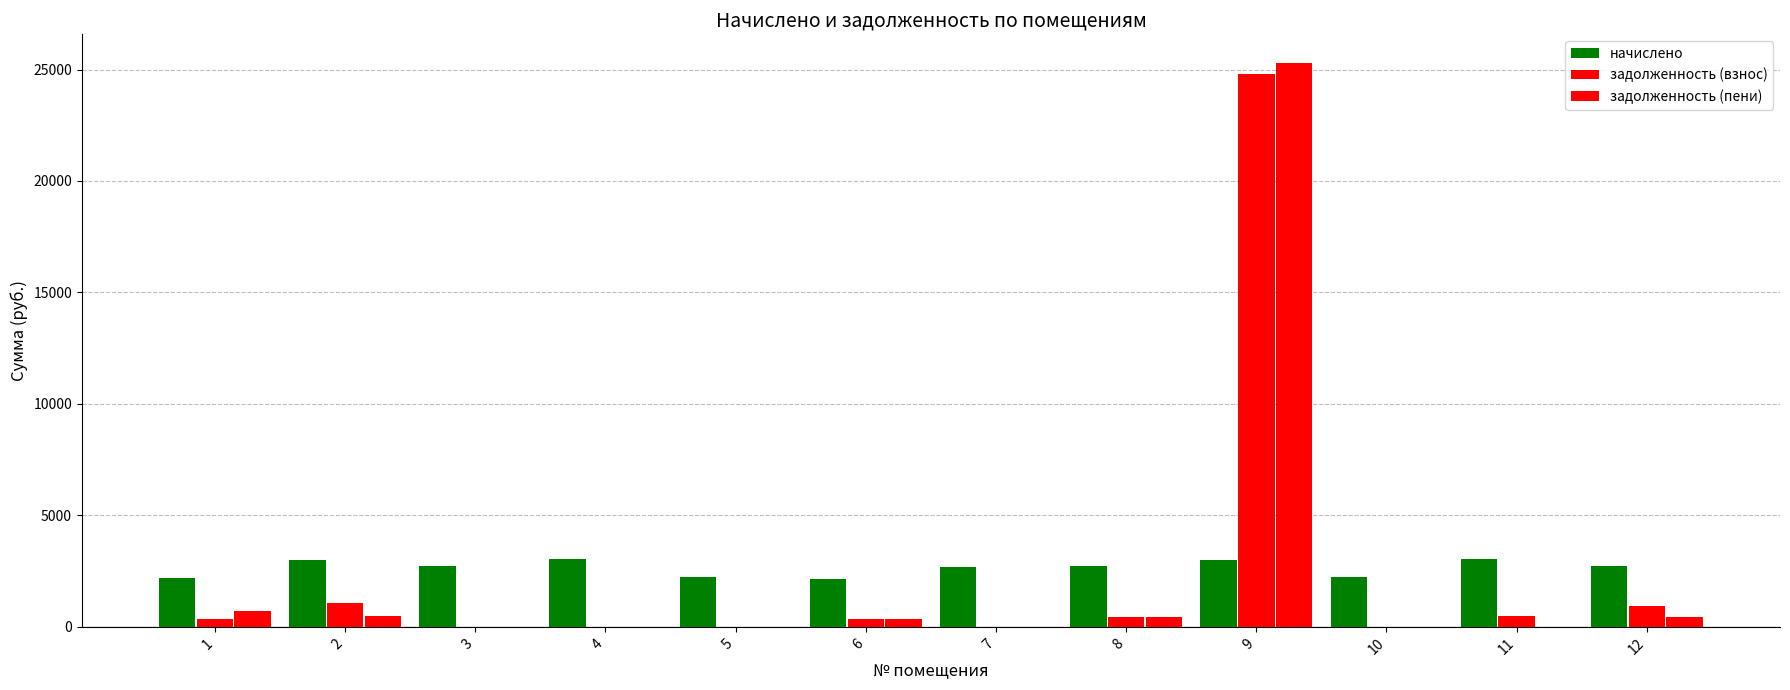

Where does the задолженность (взнос) series first go above 366?

1